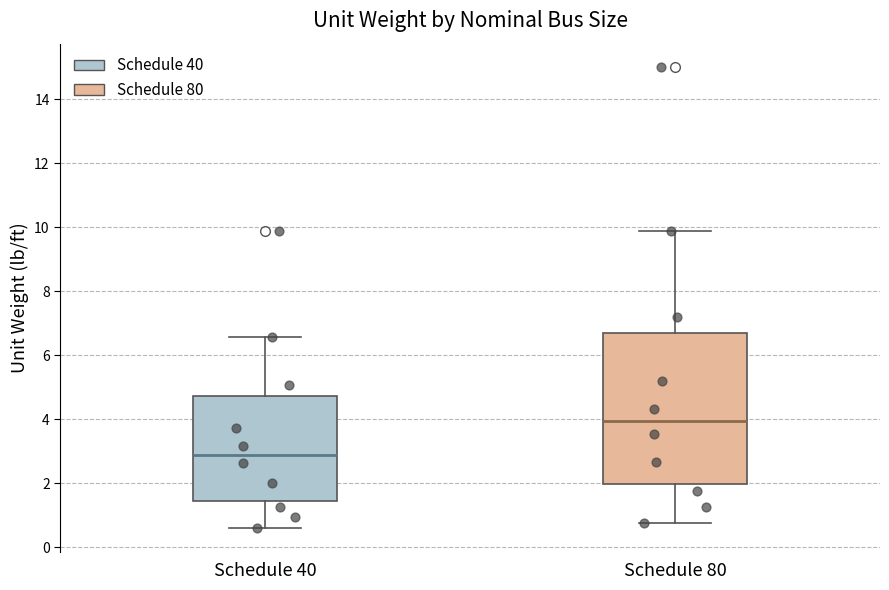

Which box is the tallest, from its lower edge to its upper edge?

Schedule 80